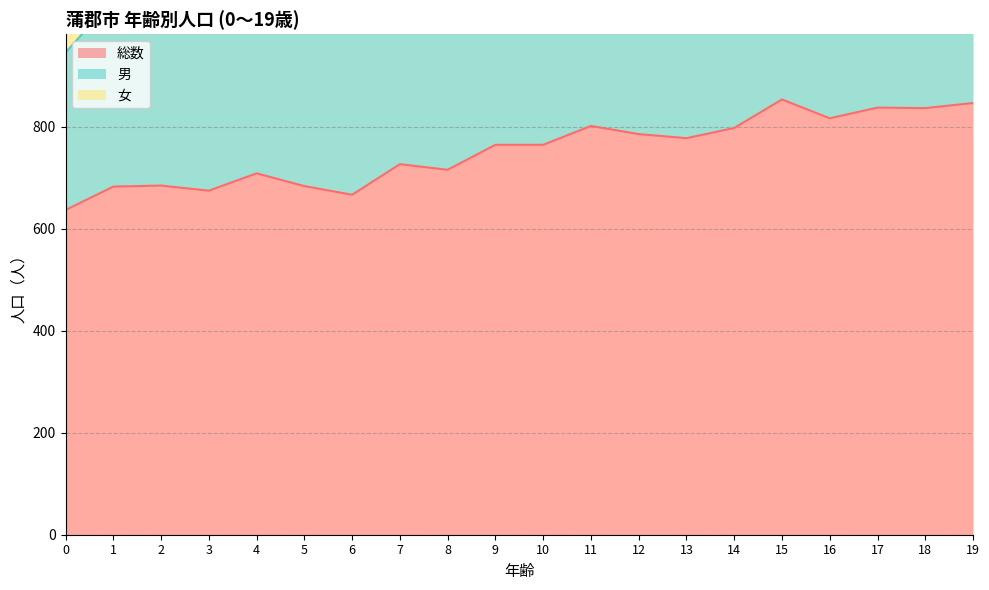

Reading left to right, transcribe all the data shown in this chart.

総数: 0=637	1=683	2=685	3=675	4=709	5=684	6=667	7=727	8=716	9=765	10=765	11=802	12=786	13=778	14=798	15=854	16=817	17=838	18=837	19=847
男: 0=309	1=367	2=374	3=339	4=366	5=352	6=361	7=368	8=372	9=397	10=387	11=429	12=414	13=400	14=396	15=424	16=448	17=423	18=431	19=415
女: 0=328	1=316	2=311	3=336	4=343	5=332	6=306	7=359	8=344	9=368	10=378	11=373	12=372	13=378	14=402	15=430	16=369	17=415	18=406	19=432